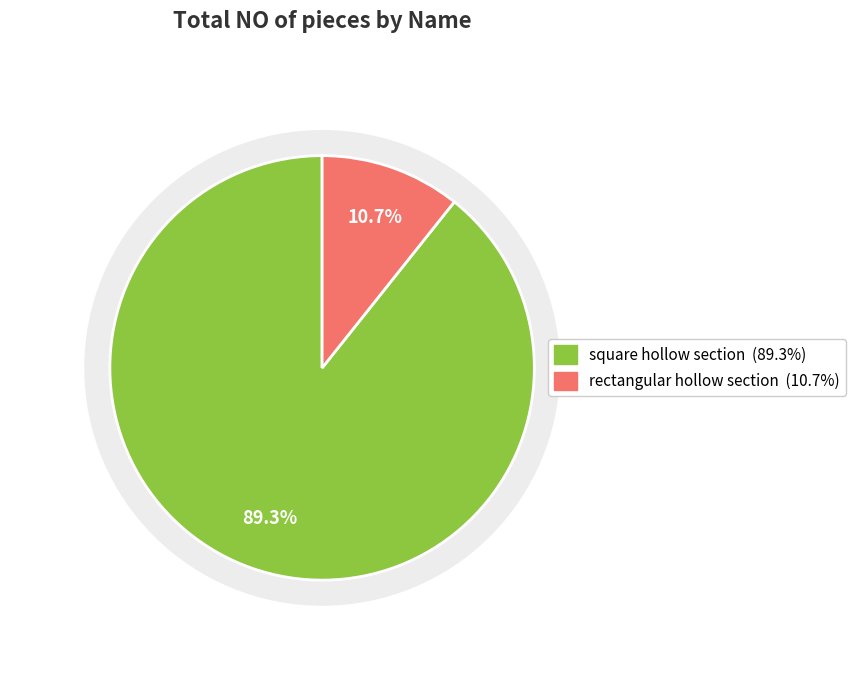

Is the sum of square hollow section and other rectangular greater than half?

Yes